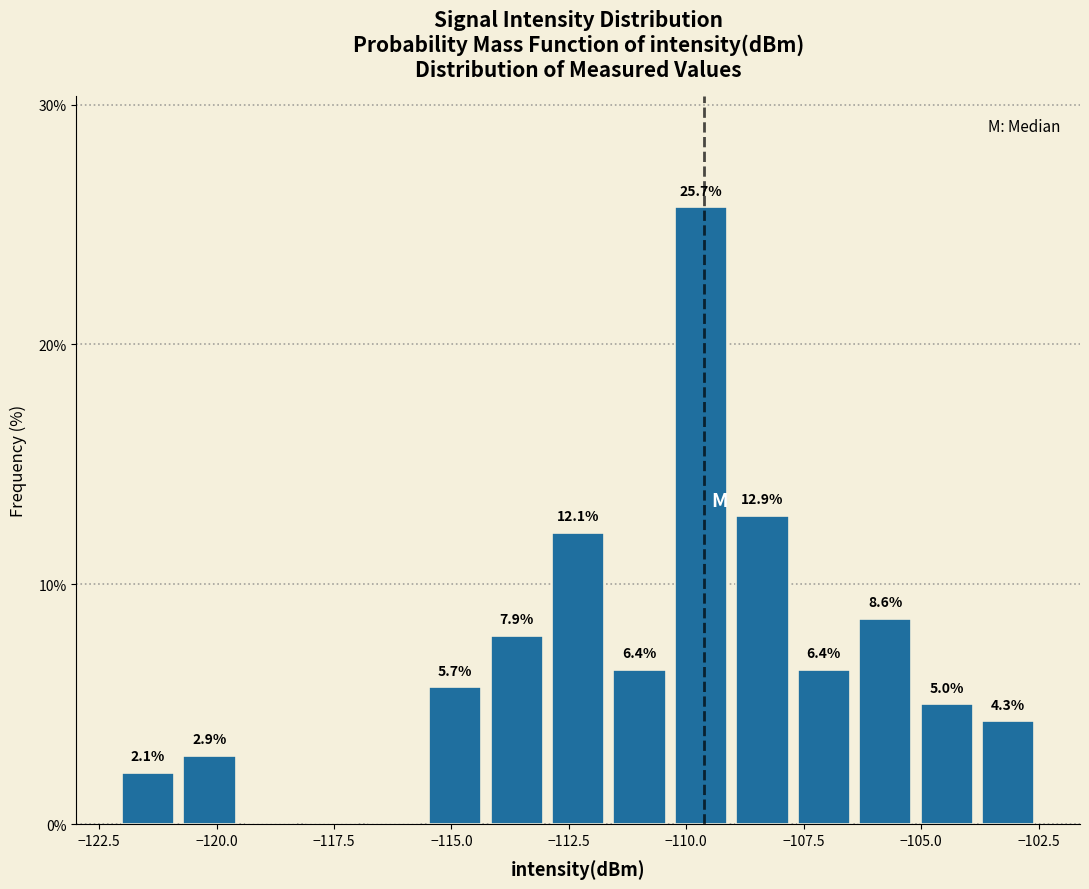

Read against the x-axis, roughly where is the centre of the tallest bar?

-109.5